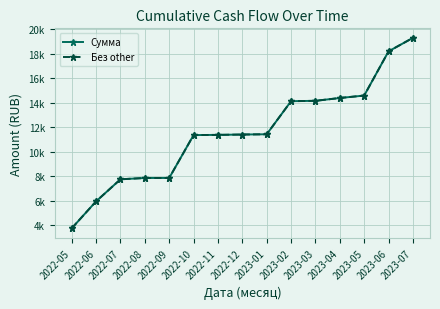

The value of Без other at 2023-07 is 19295.6. True or false?

True